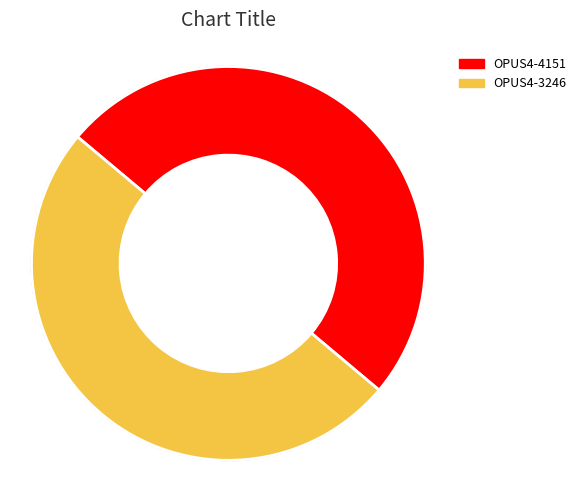

What is the change in value from OPUS4-4151 to OPUS4-3246?

-1